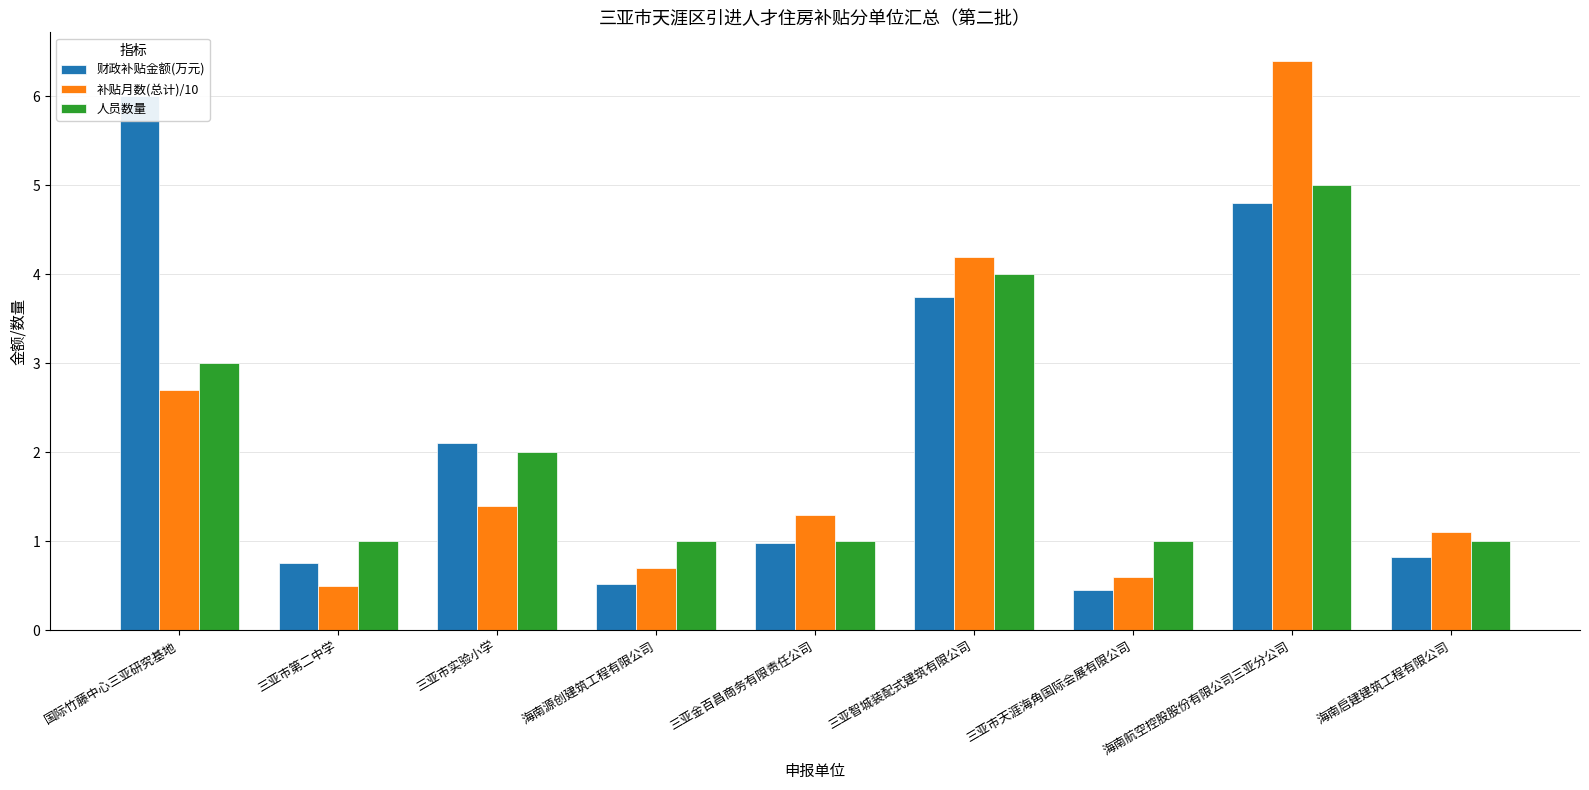

Is it true that 人员数量 equals 2.0 at 三亚市实验小学?

True